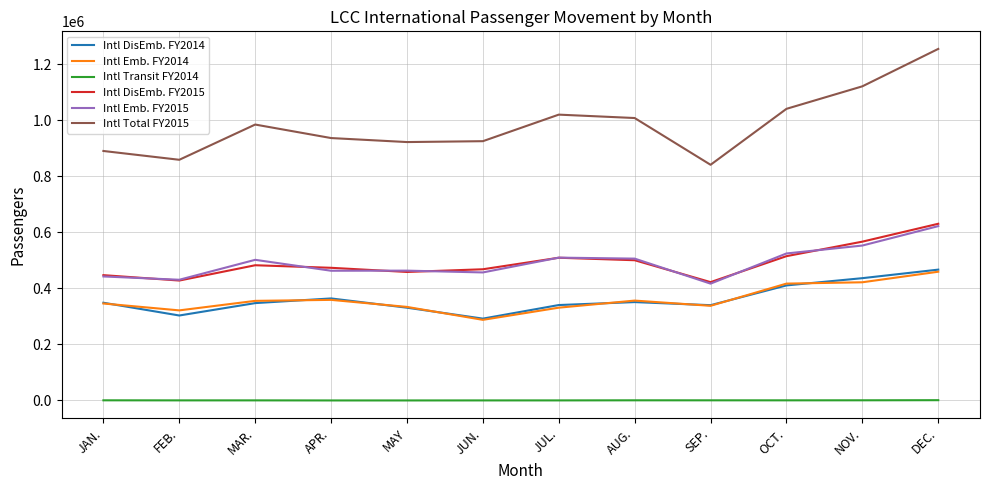

What is the total value across all series at JUN.?

2429276